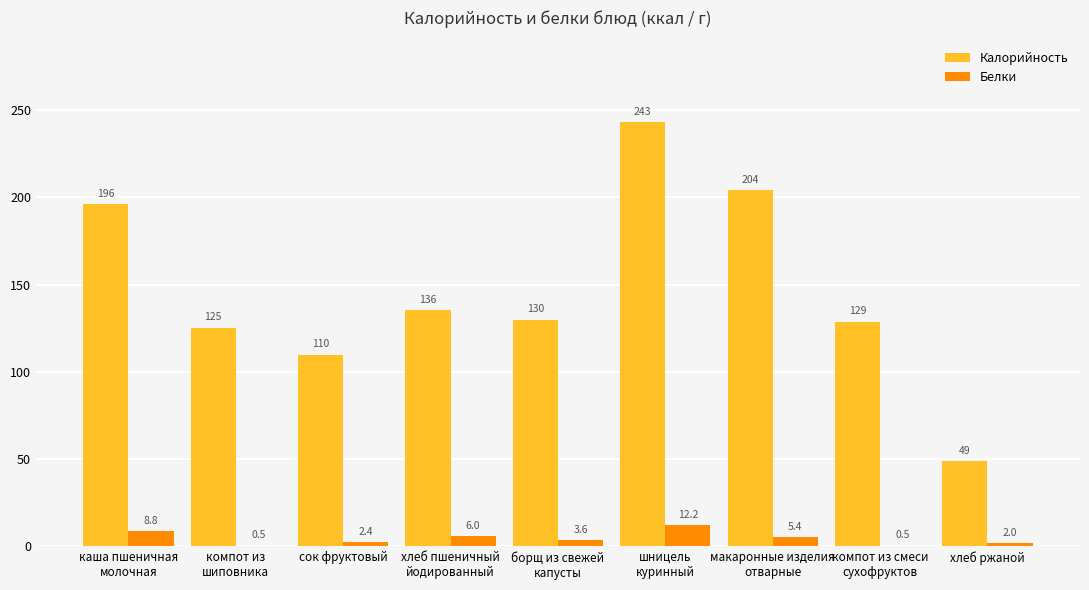

Is it true that Белки equals 2.4 at сок фруктовый?

True